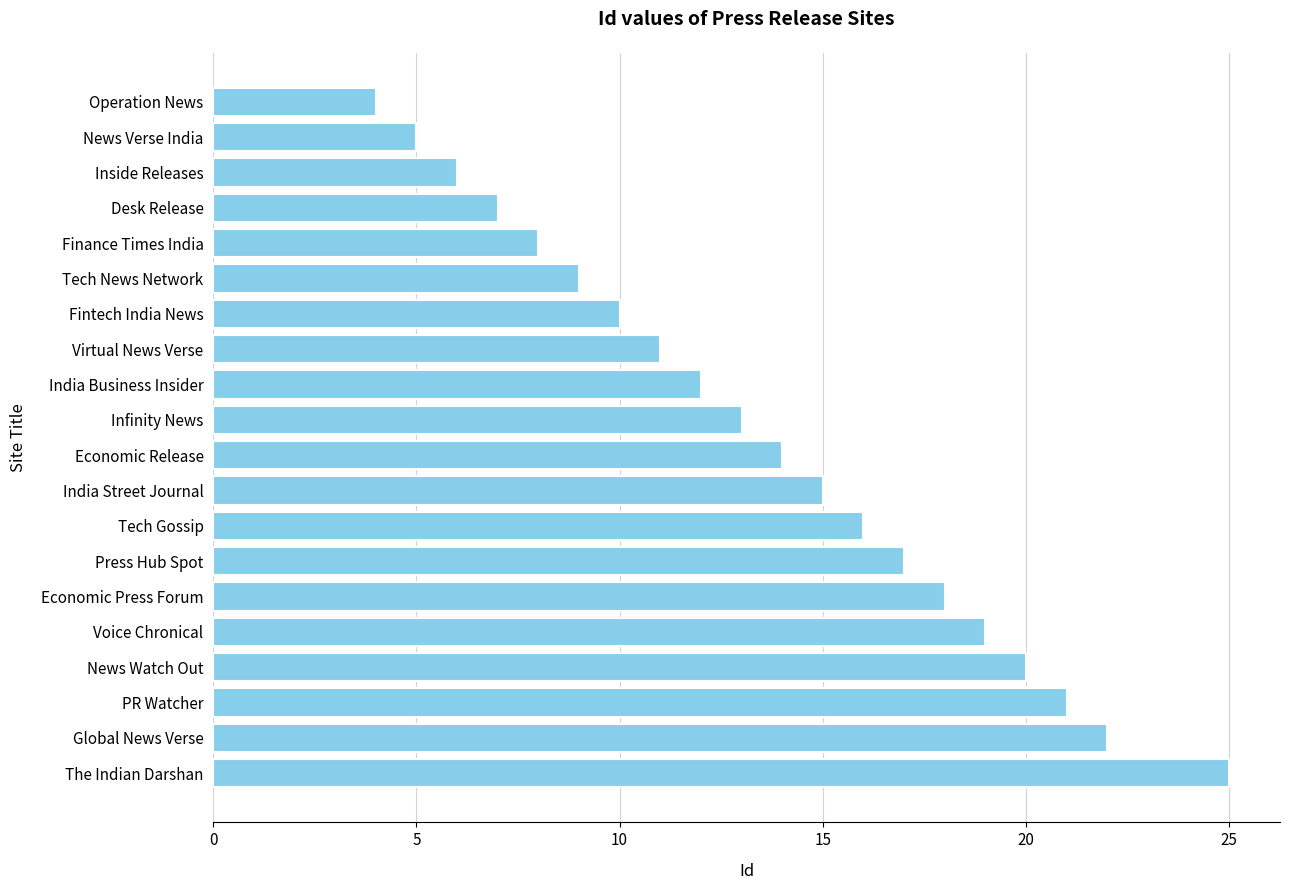

What is the change in value from News Watch Out to Tech News Network?

-11